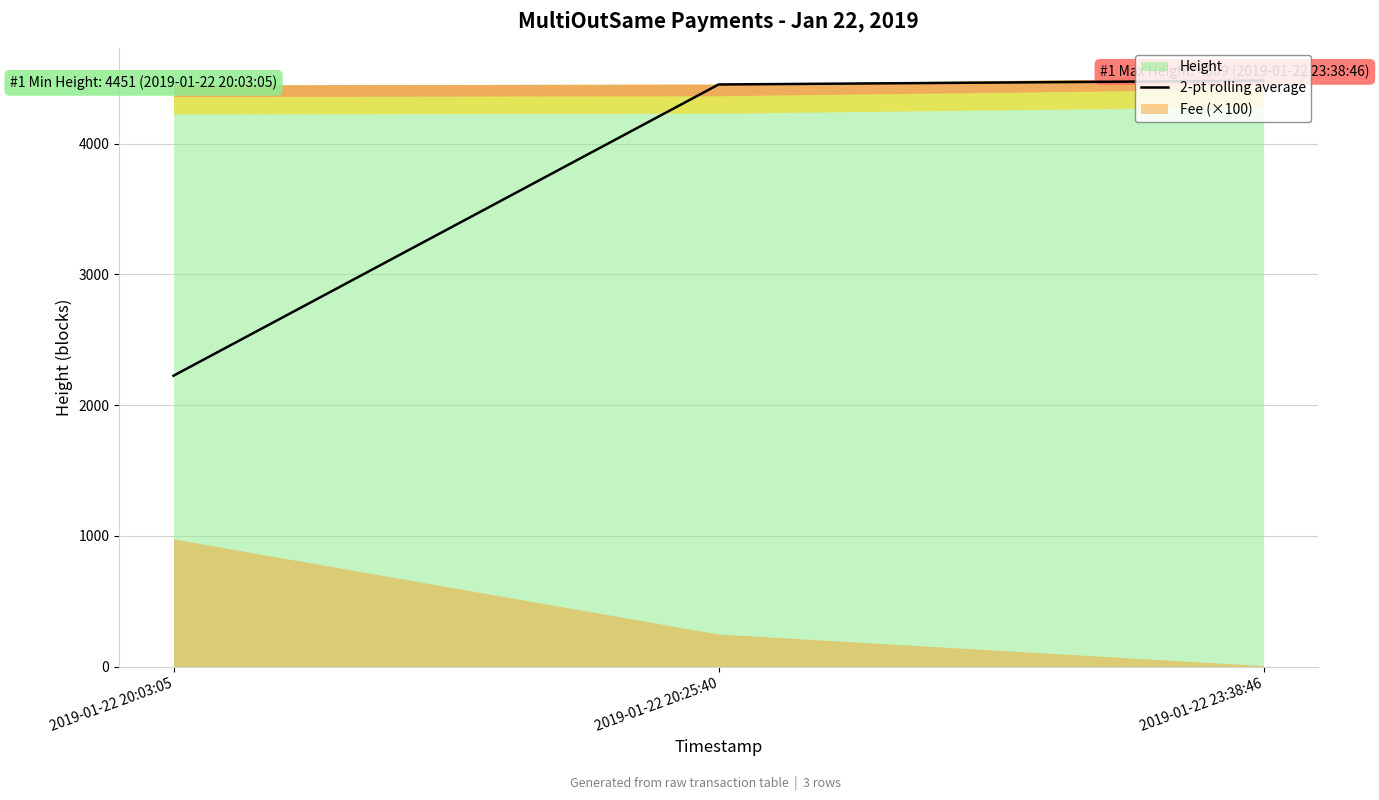

What is the average value?

3720.8